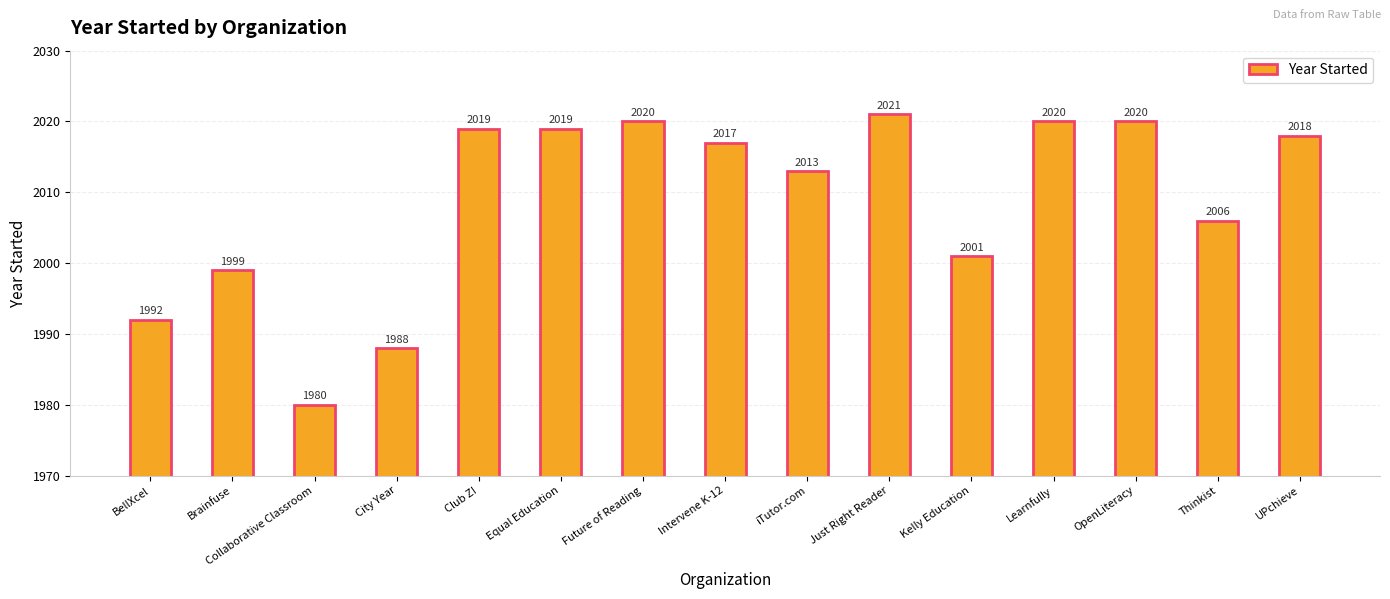

Which has a higher value, Collaborative Classroom or Thinkist?

Thinkist